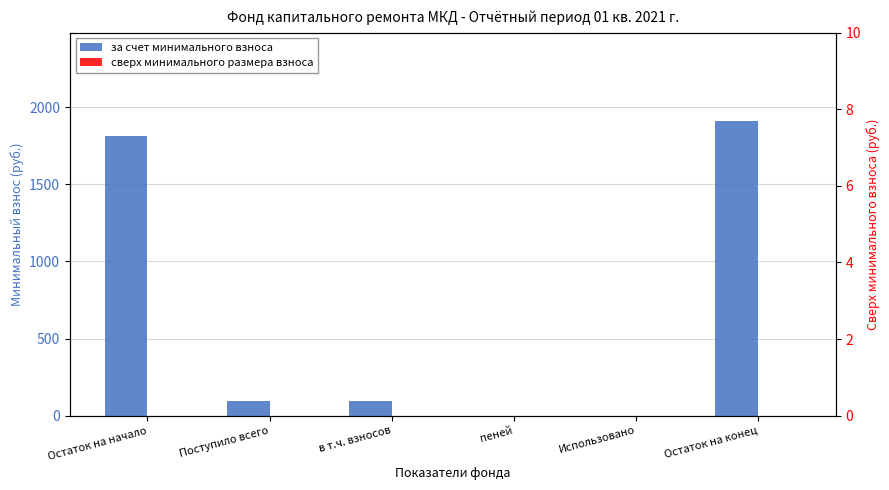

What is the label of the 4th bar from the right?

в т.ч. взносов